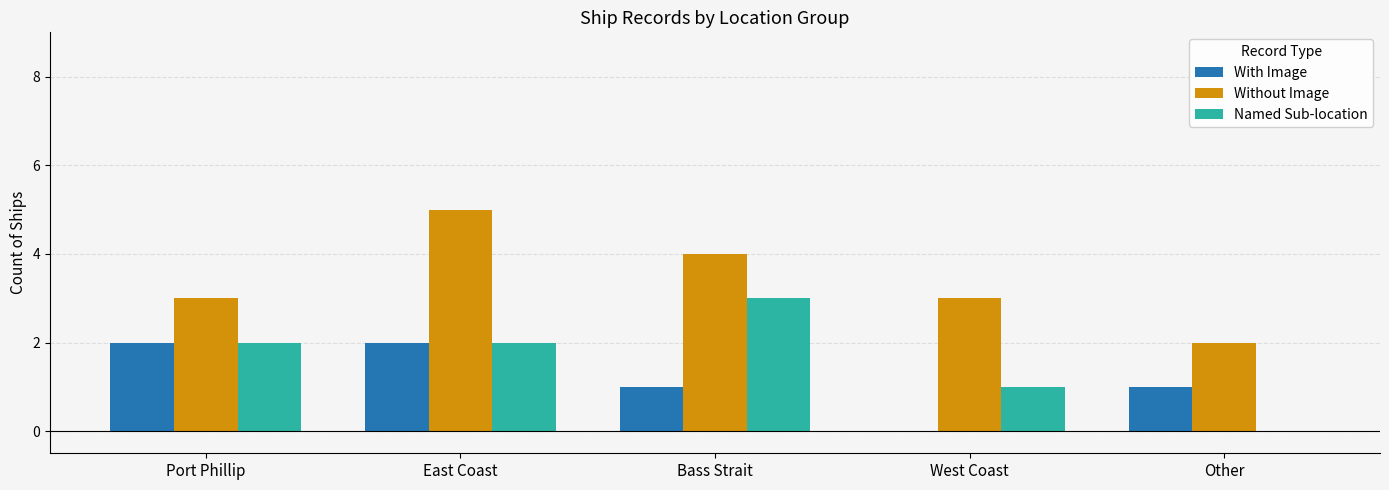

What are all the series names shown in the legend?

With Image, Without Image, Named Sub-location